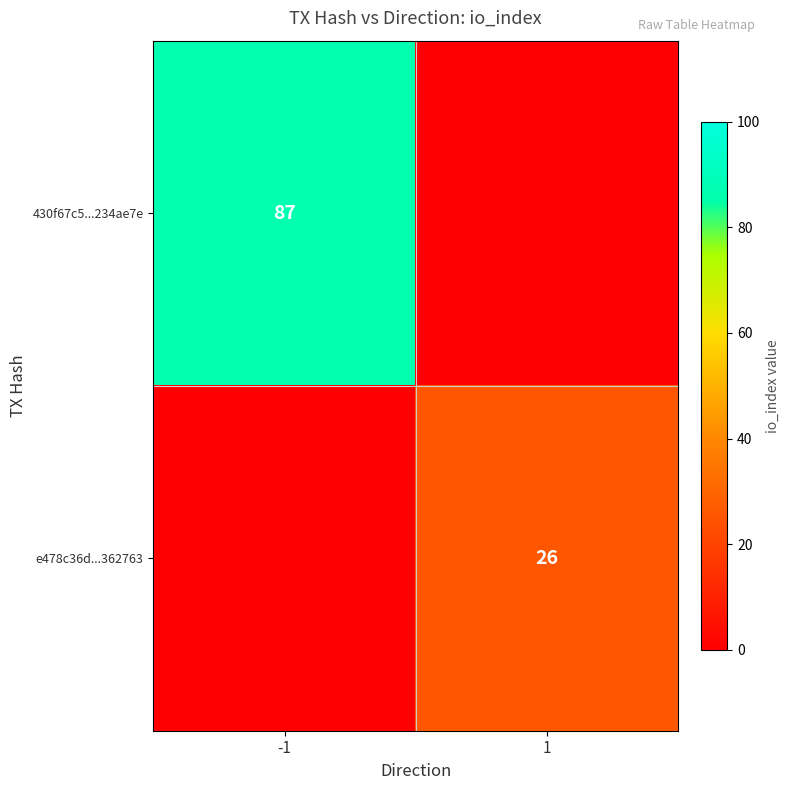

True or false: 430f67c5...234ae7e has a value of 25 at -1.

False